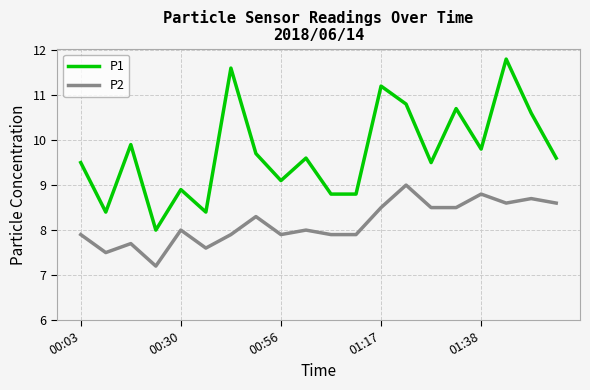

What is the minimum value shown in the chart?

7.2